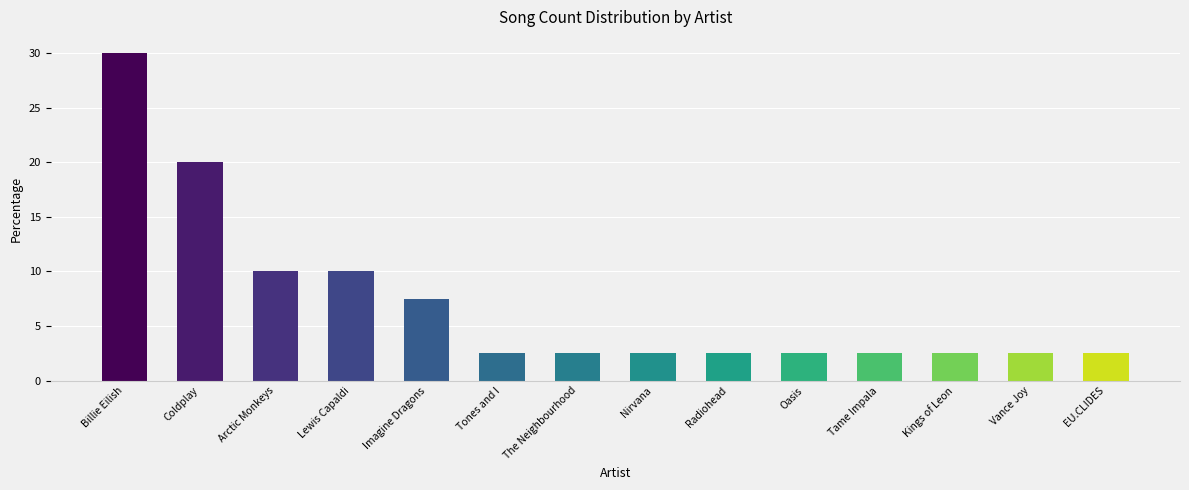

Are the bars grouped side by side (vs. stacked)?

No